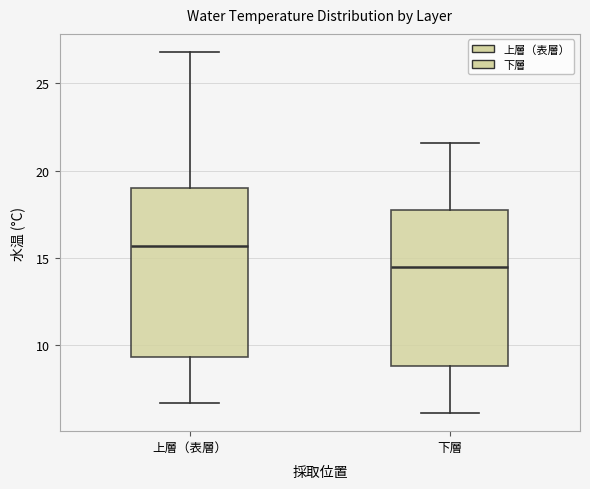

Reading left to right, read every box against the y-axis: the position of its median line, the range the box covers, and the ends of its whiskers. The values are not printed on the chart, so give them approximately, as read against the axis.

上層（表層）: median 15.5, box 9.5 to 19.0, whiskers 6.5 to 27.0
下層: median 14.5, box 9.0 to 17.5, whiskers 6.0 to 21.5